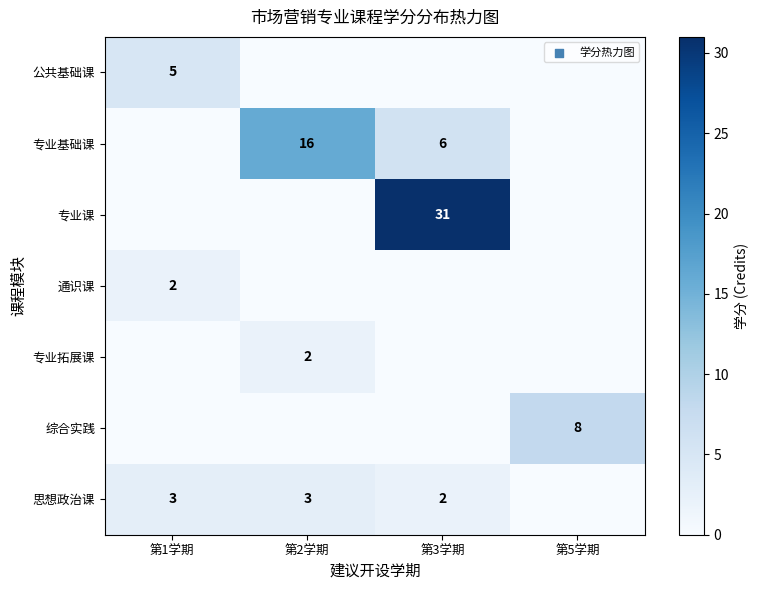

Is it true that 专业基础课 equals 25 at 第2学期?

False